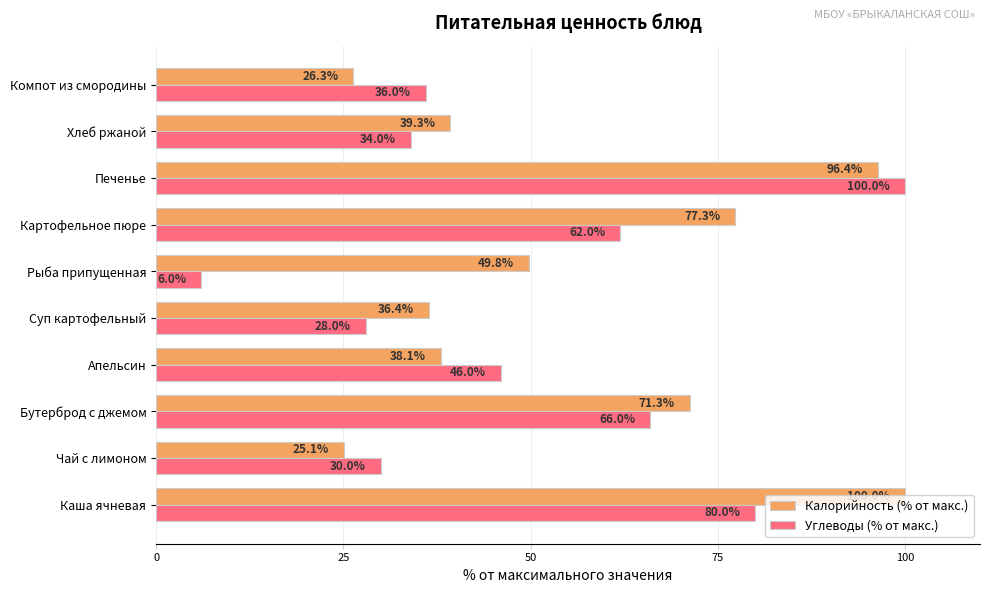

List the labels in order of Калорийность (% от макс.) value, largest first.

Каша ячневая, Печенье, Картофельное пюре, Бутерброд с джемом, Рыба припущенная, Хлеб ржаной, Апельсин, Суп картофельный, Компот из смородины, Чай с лимоном